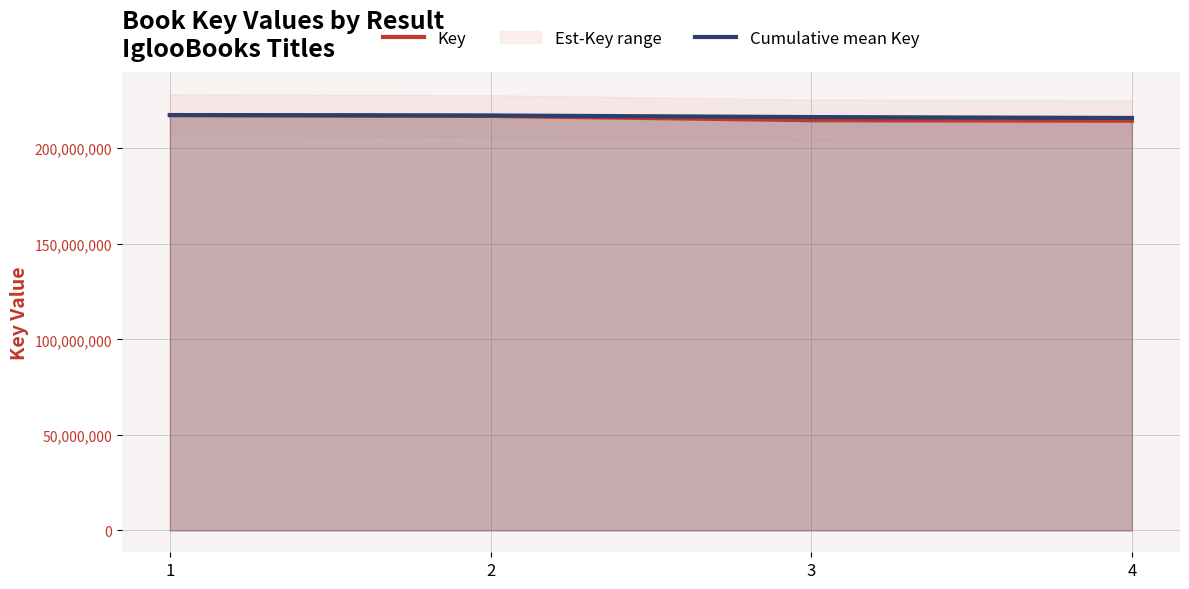

The value of Cumulative mean Key at 2 is 346568631.1. True or false?

False